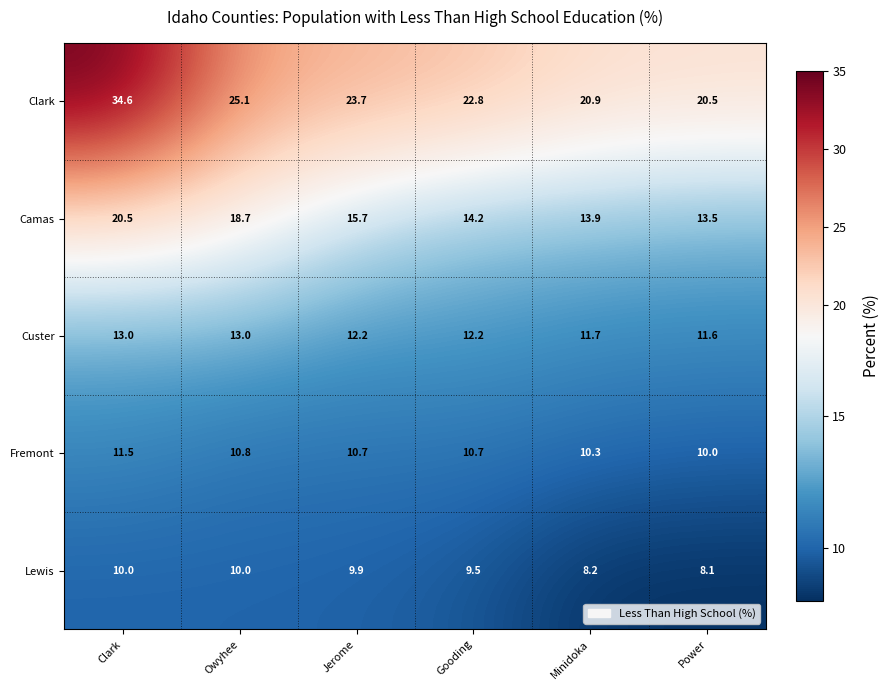

What is the minimum value for Lewis?

8.1